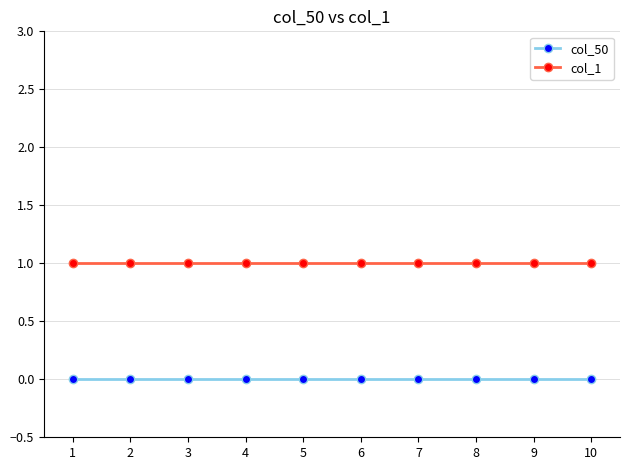

Does the chart have visible grid lines?

Yes